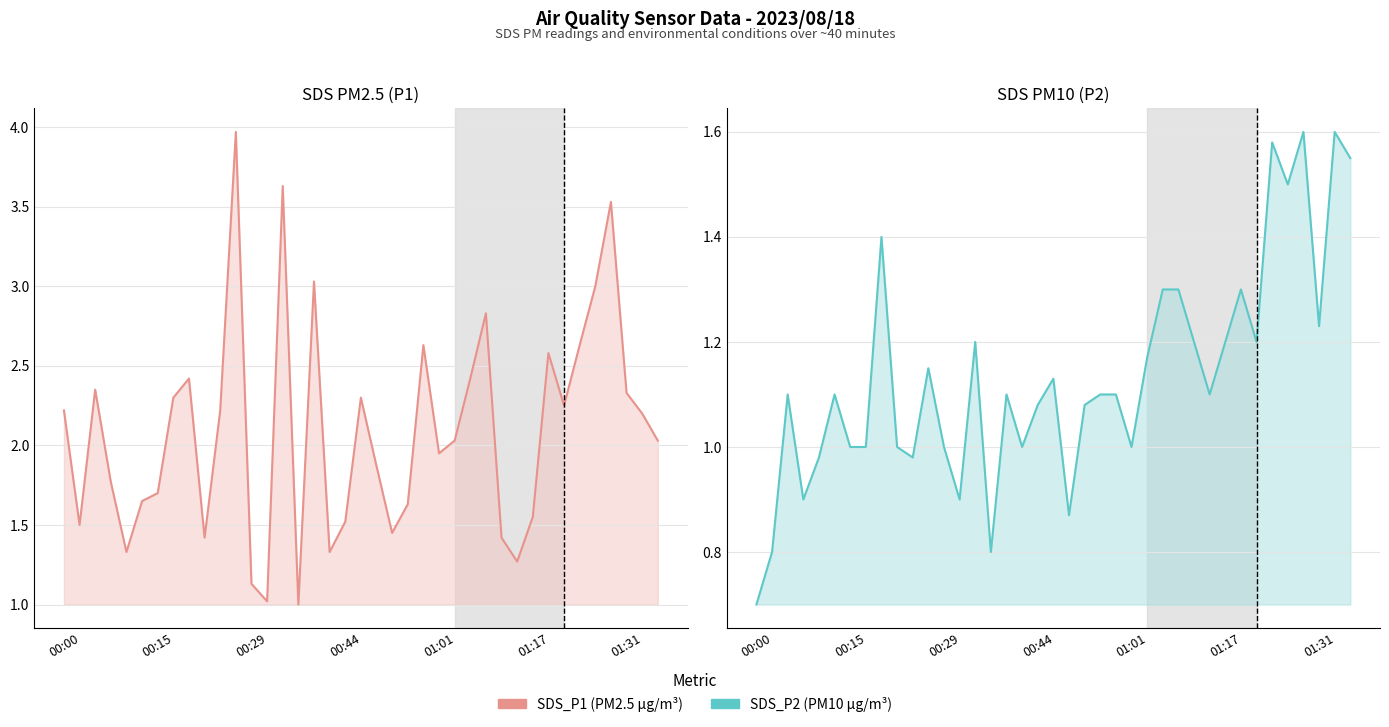

What is the approximate value of SDS_P2 line at 28?

1.2